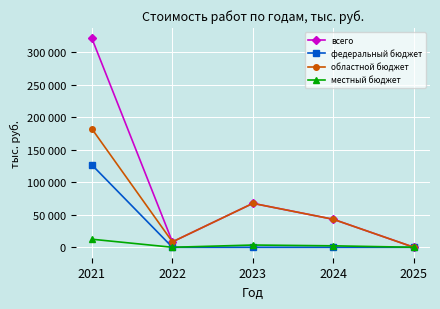

Which category has the highest value across all series?

2021